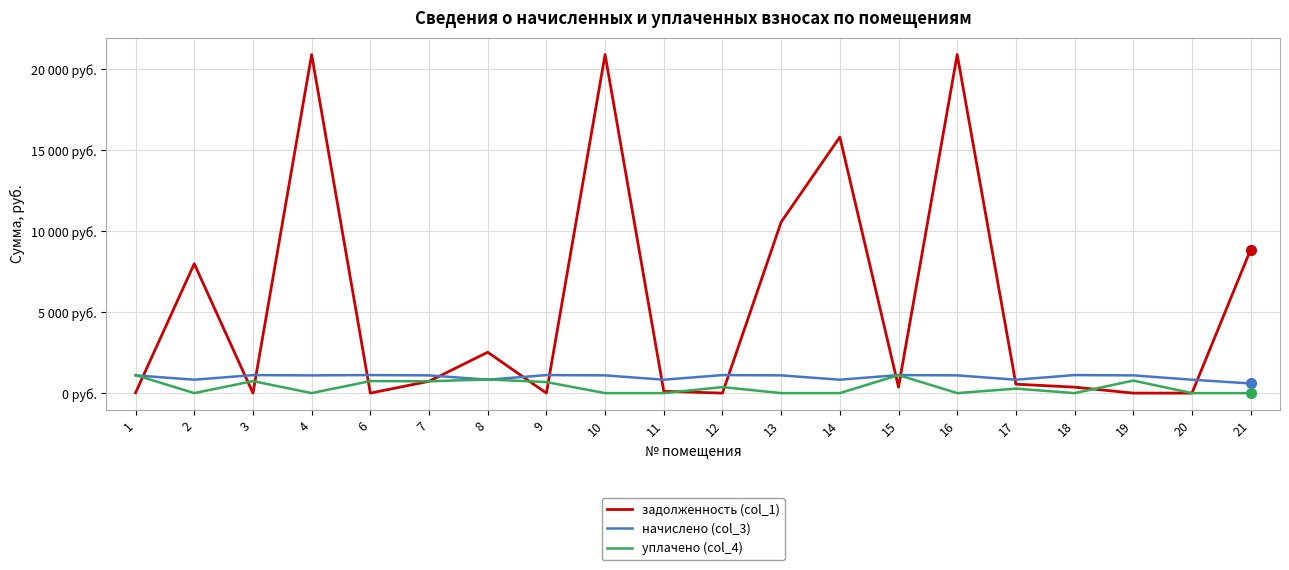

Where does the уплачено (col_4) series first go above 276?

1